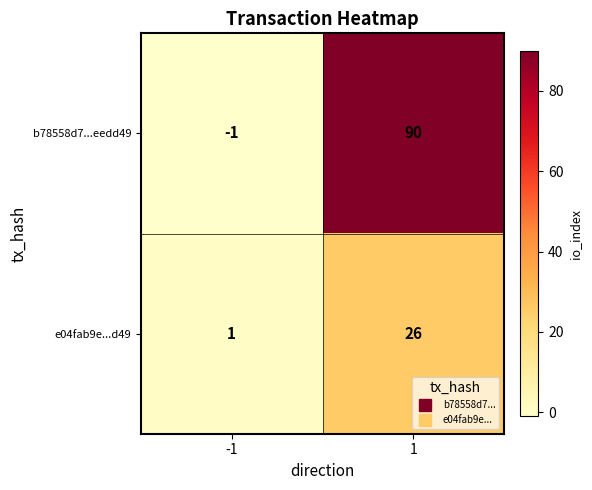

Rank the series by their average value, from lowest to highest.

e04fab9e...d49, b78558d7...eedd49